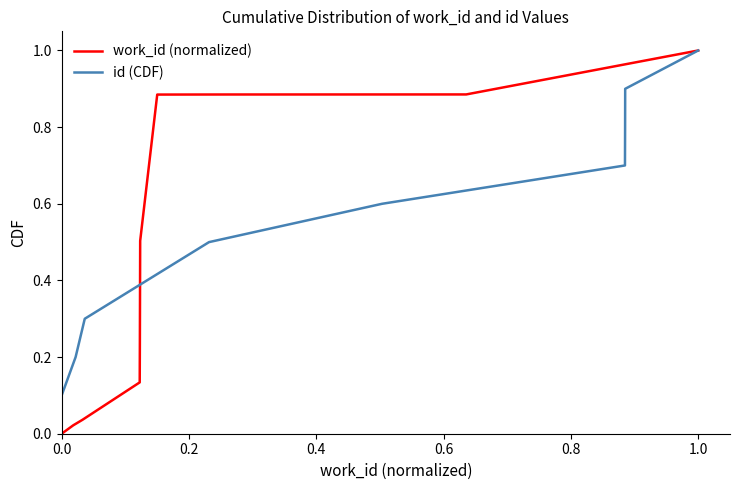

How many series are shown in this chart?

2